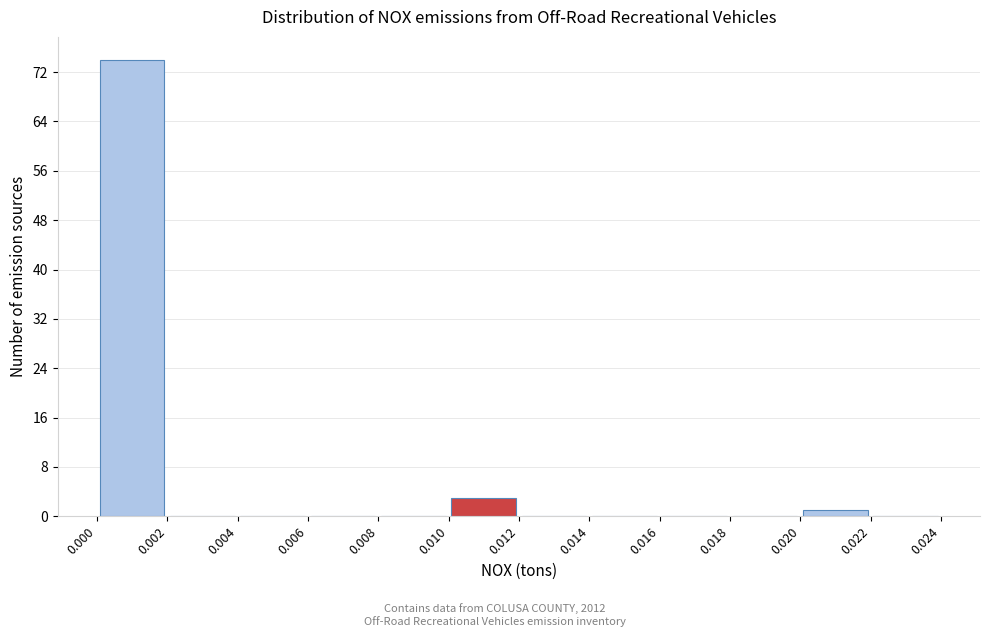

Which range on the x-axis has the tallest bar?

0.000 to 0.002